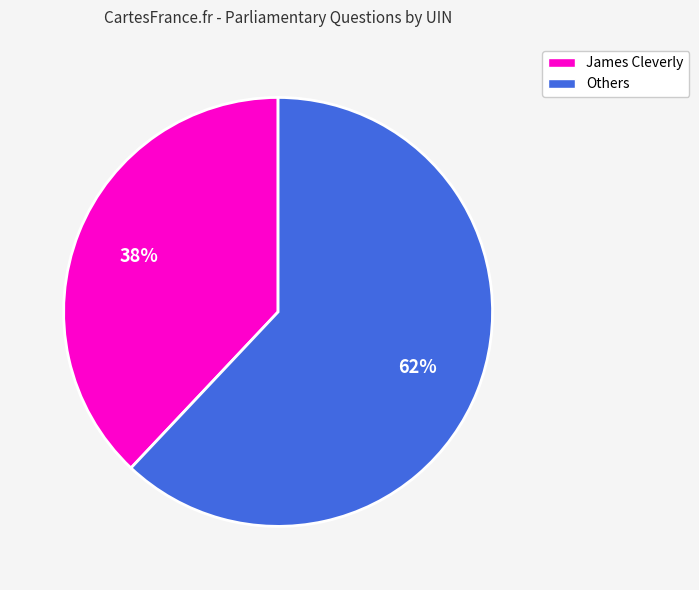

To the nearest percent, what is the average slice percentage?

50%